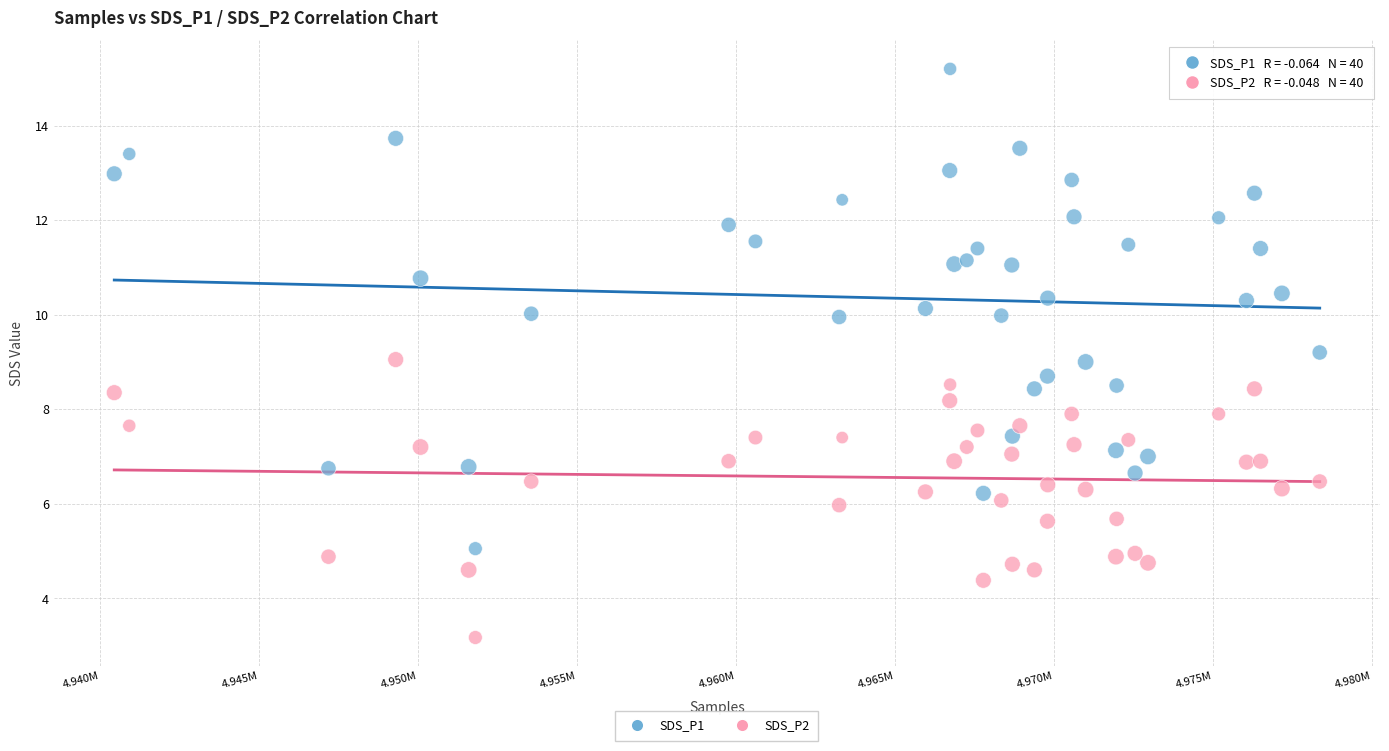

Which series reaches the maximum Y coordinate?

SDS_P1